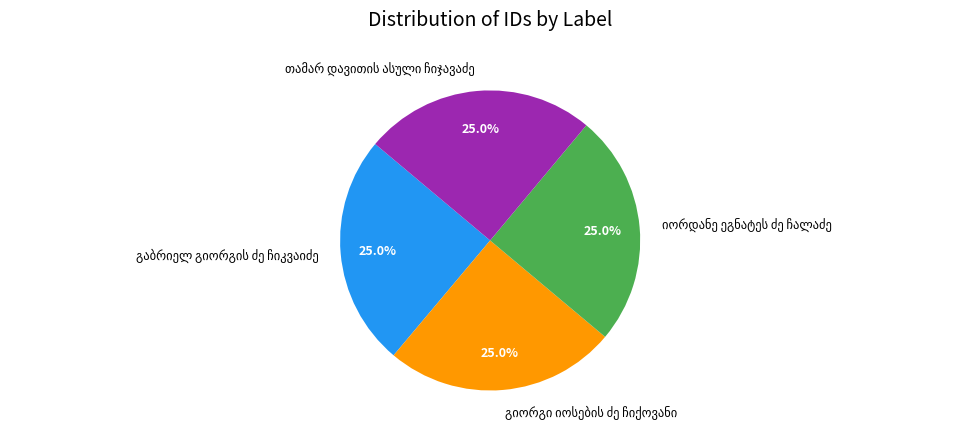

Does any single category account for the majority?

No